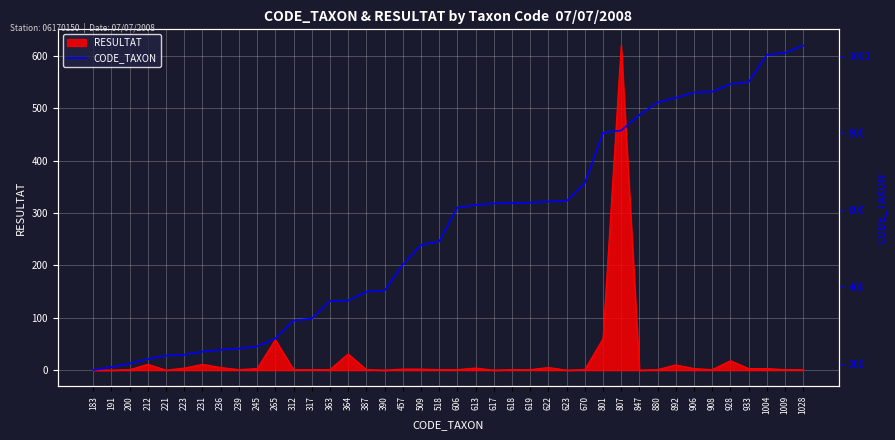

True or false: RESULTAT has a value of 1 at 317.

True